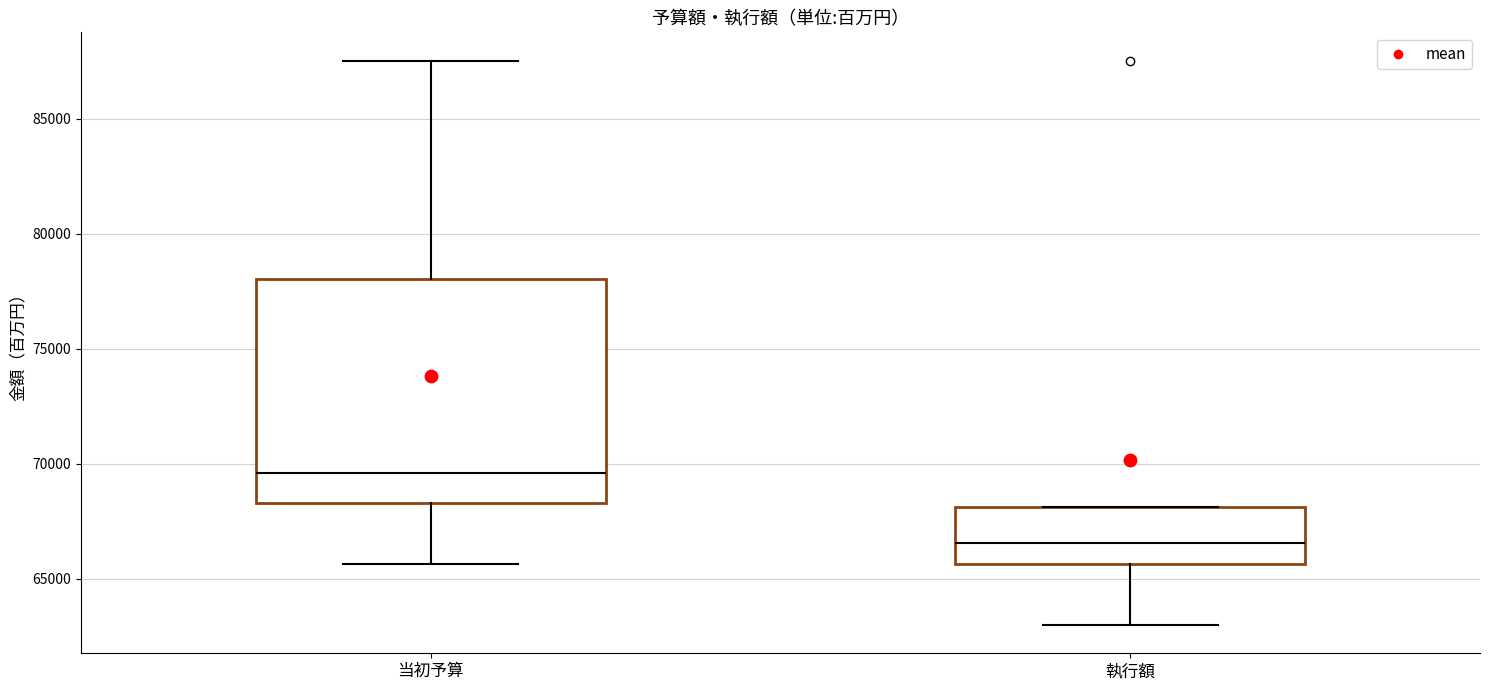

Which box has the highest median line?

当初予算